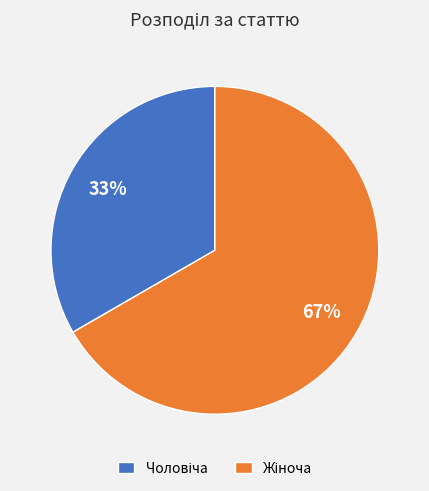

To the nearest percent, what is the average slice percentage?

50%